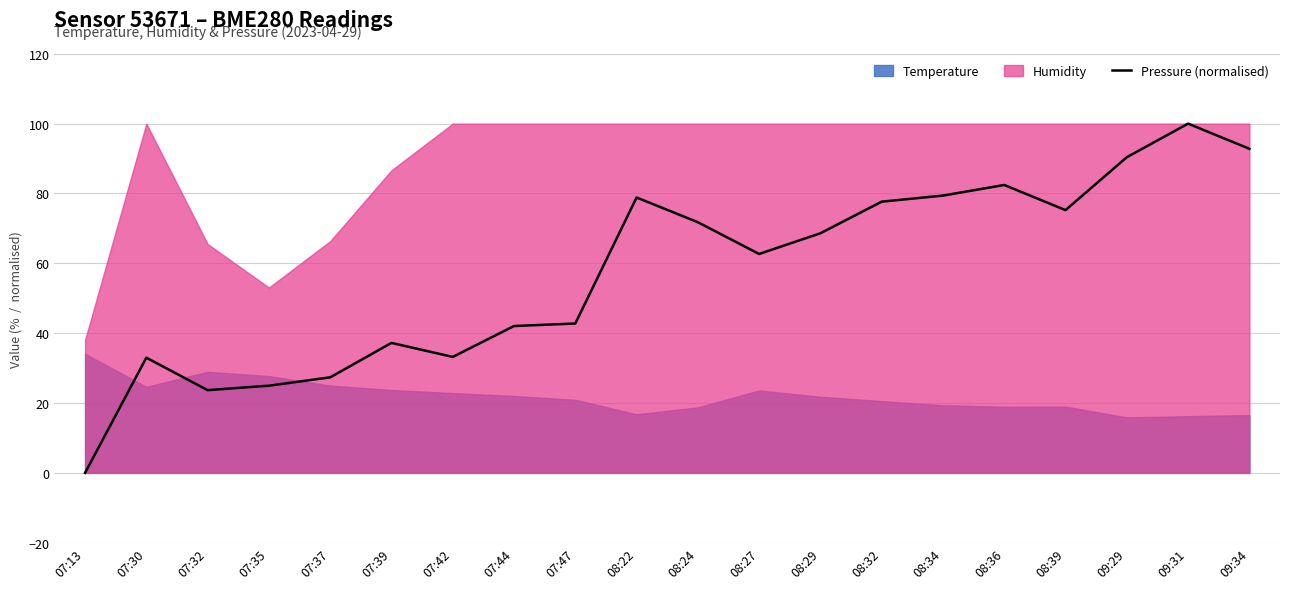

The value at 07:35 is 12.2. True or false?

False